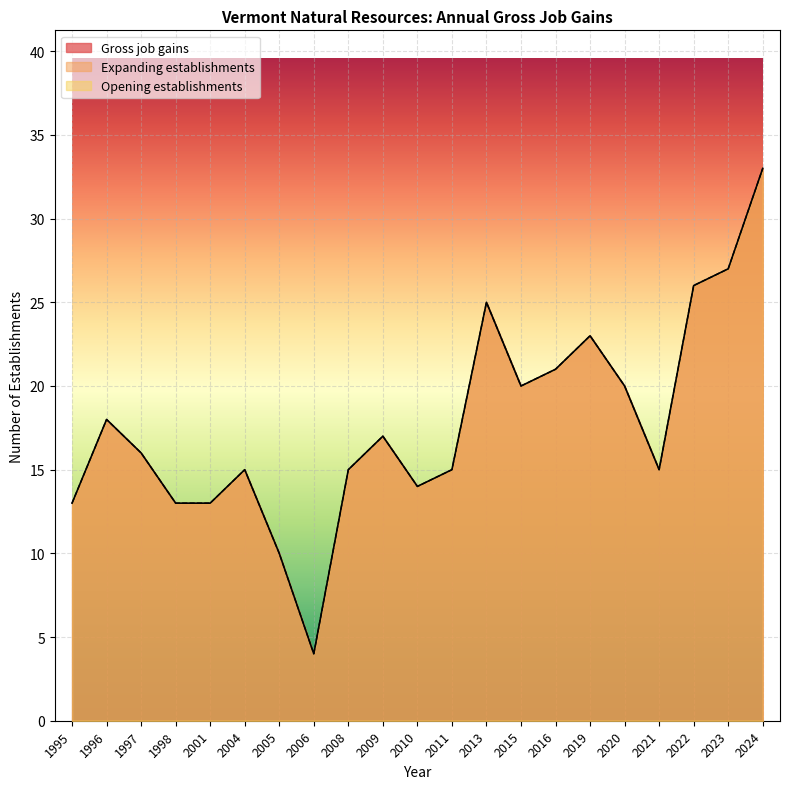

Is it true that Gross job gains equals 35 at 2022?

False